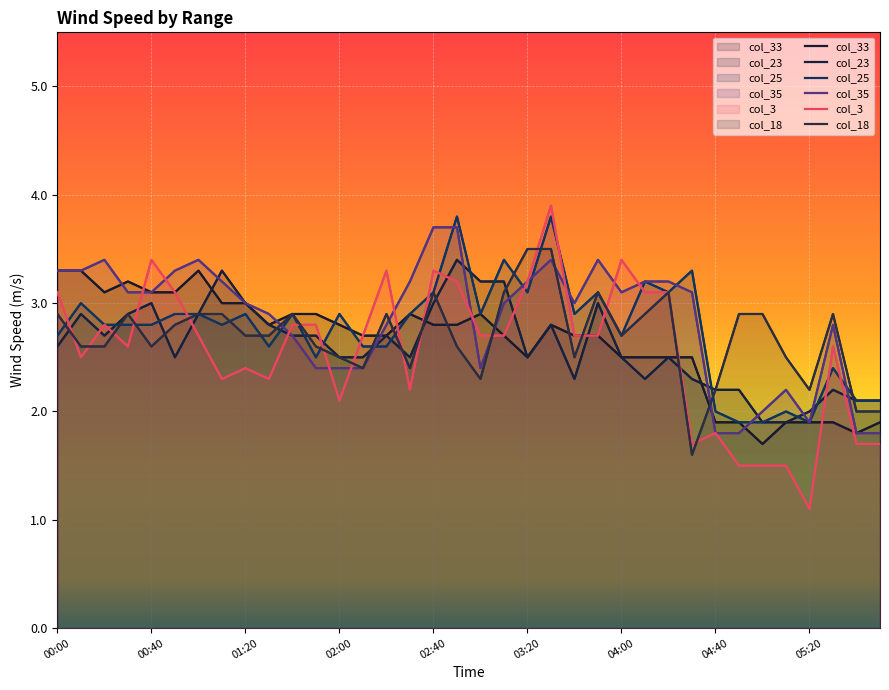

Is it true that col_25 equals 2.7 at 04:00?

True